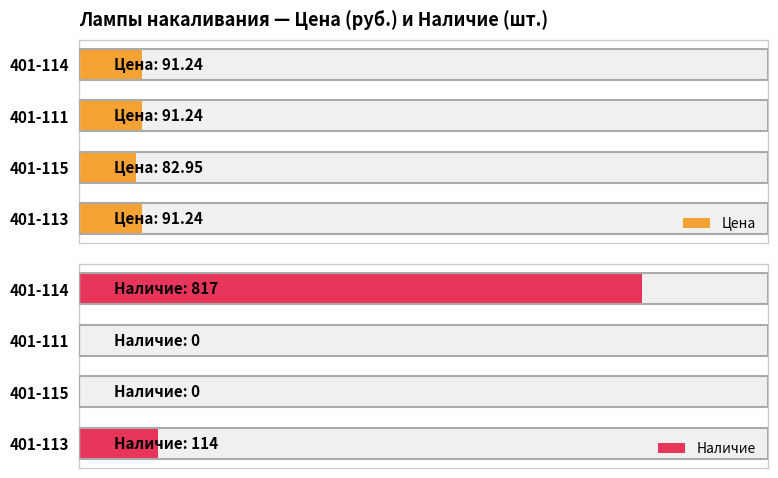

At how many categories does at least one series exceed 26?

4